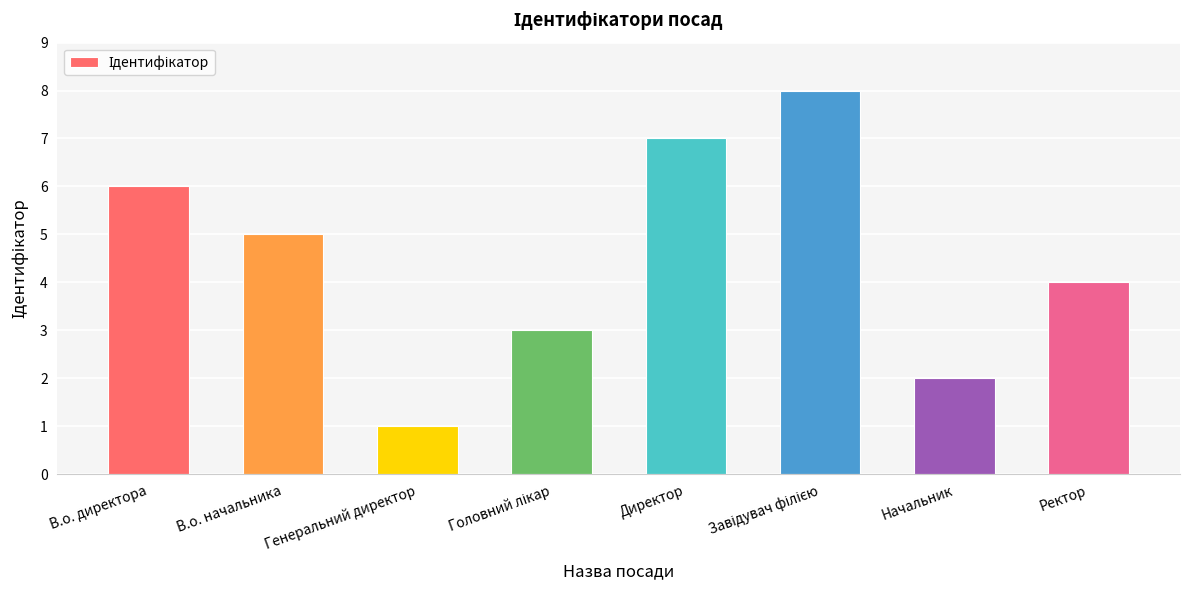

What is the difference between the maximum and second lowest values?

6